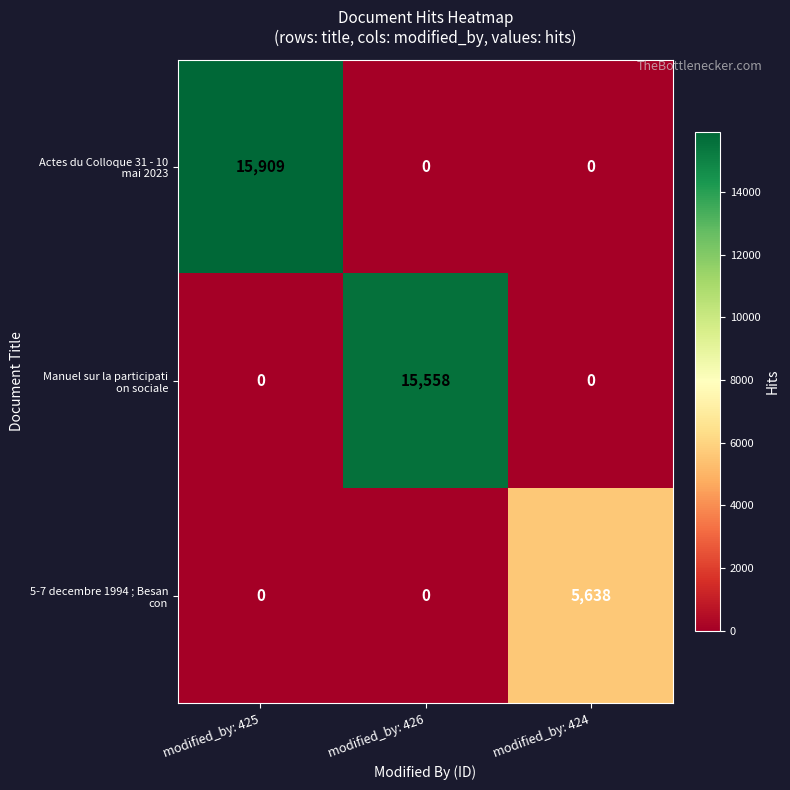

What is the spread (max minus min) of values at modified_by: 424?

5638